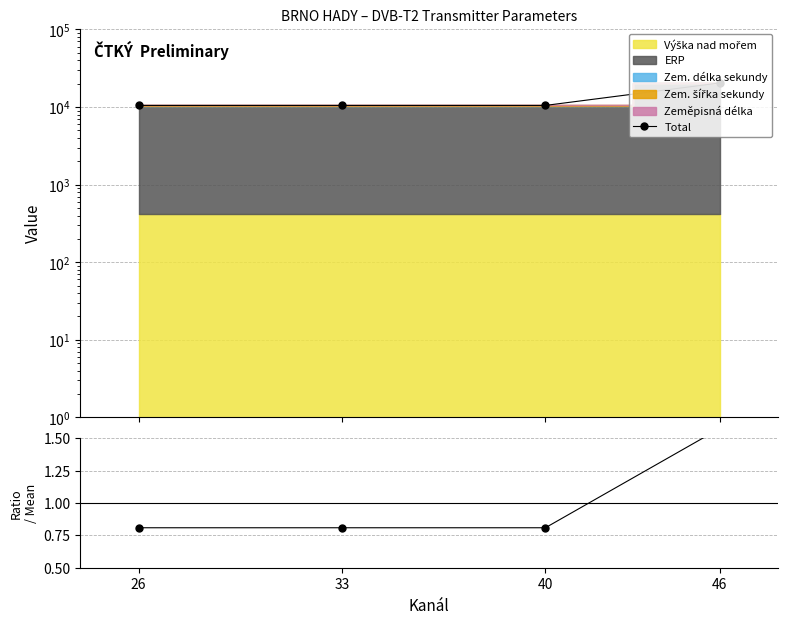

At how many categories does at least one series exceed 2516?

4